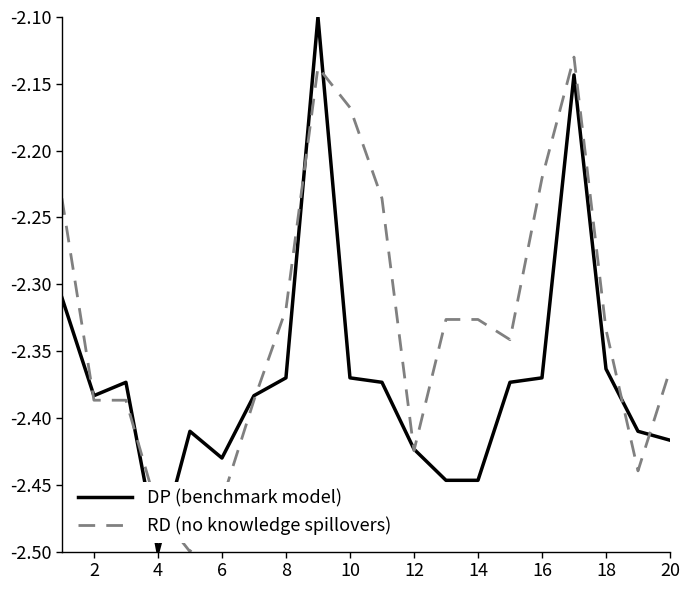

List the series in order of their overall mean, highest first.

RD (no knowledge spillovers), DP (benchmark model)